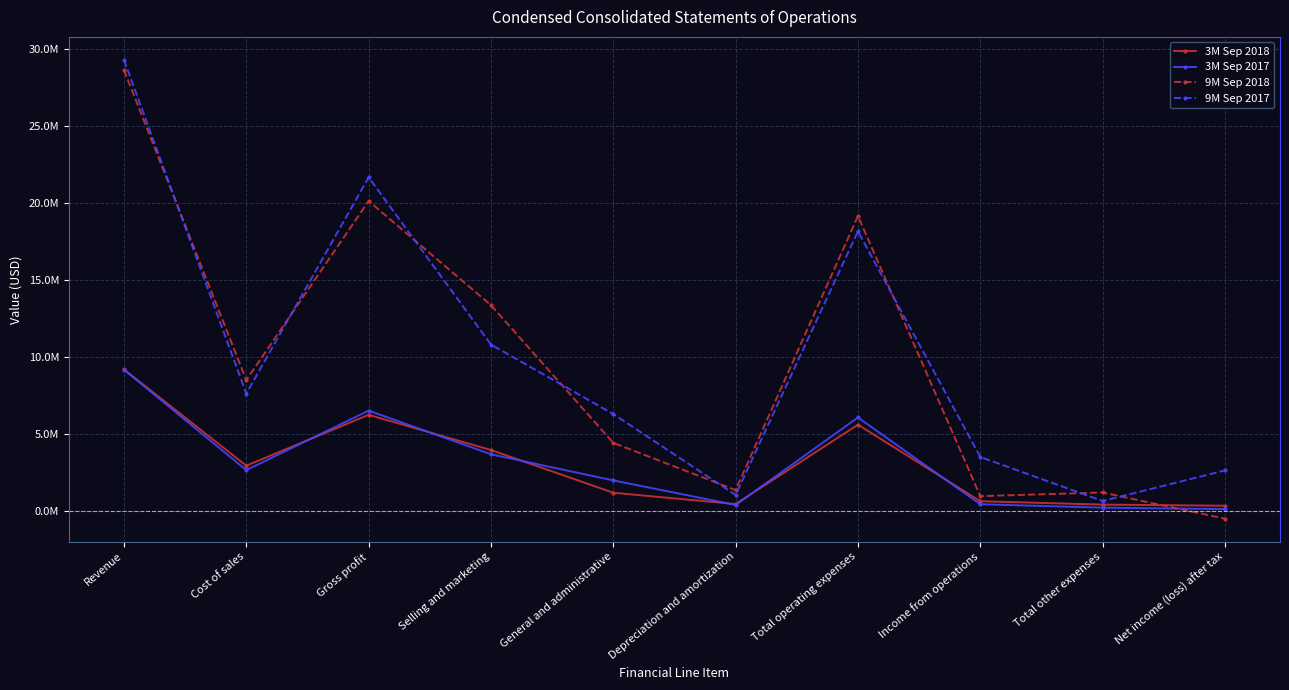

Between General and administrative and Depreciation and amortization, which series saw the biggest shift?

9M Sep 2017